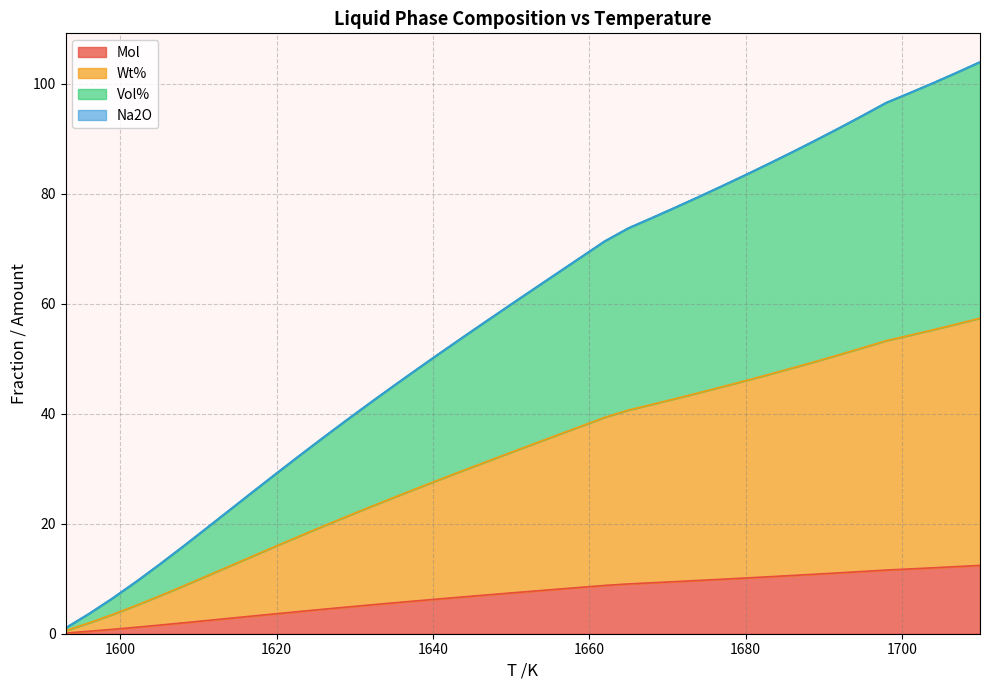

How many lines are shown in the chart?

4